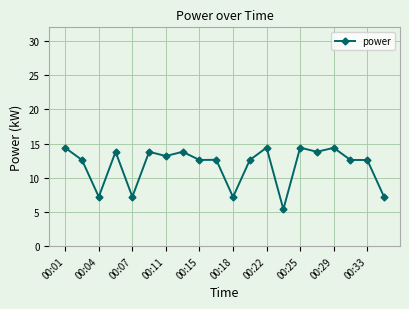

Reading left to right, list all the values displayed in this chart.

14.4	12.6	7.2	13.8	7.2	13.8	13.2	13.8	12.6	12.6	7.2	12.6	14.4	5.4	14.4	13.8	14.4	12.6	12.6	7.2